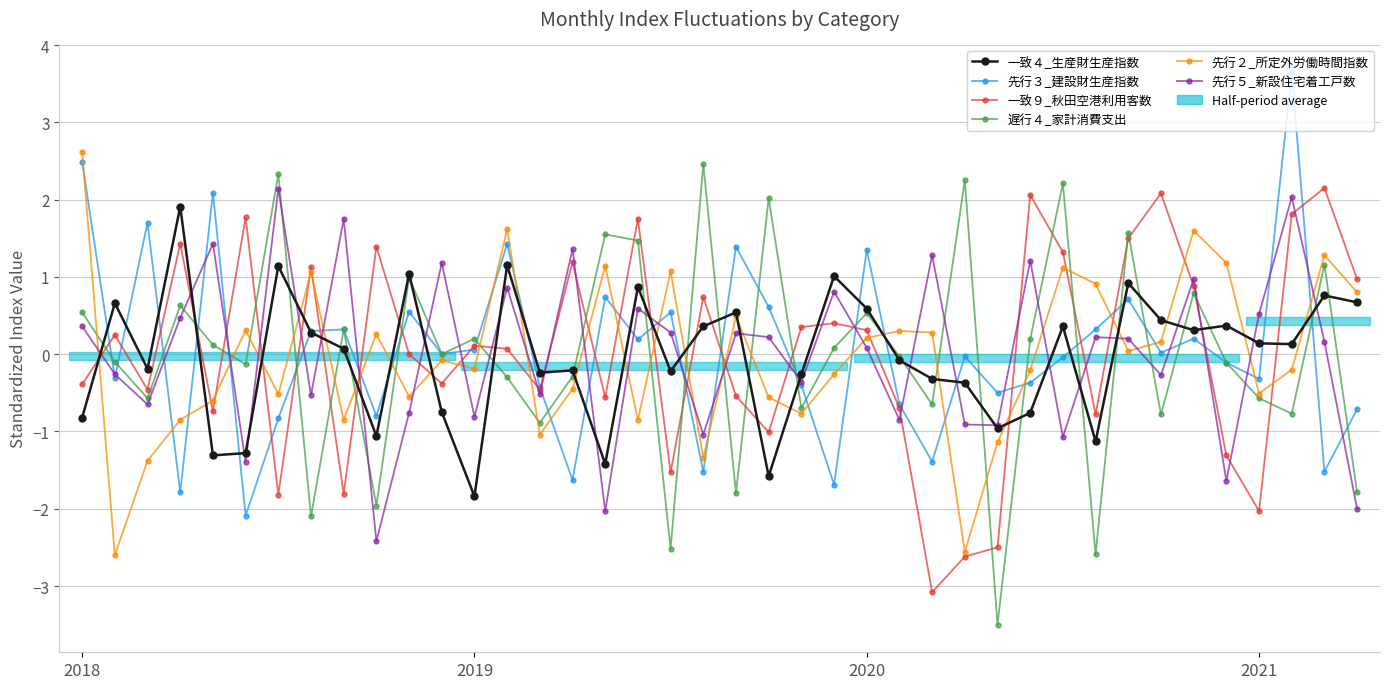

At which label does 一致９_秋田空港利用客数 reach its peak?

38